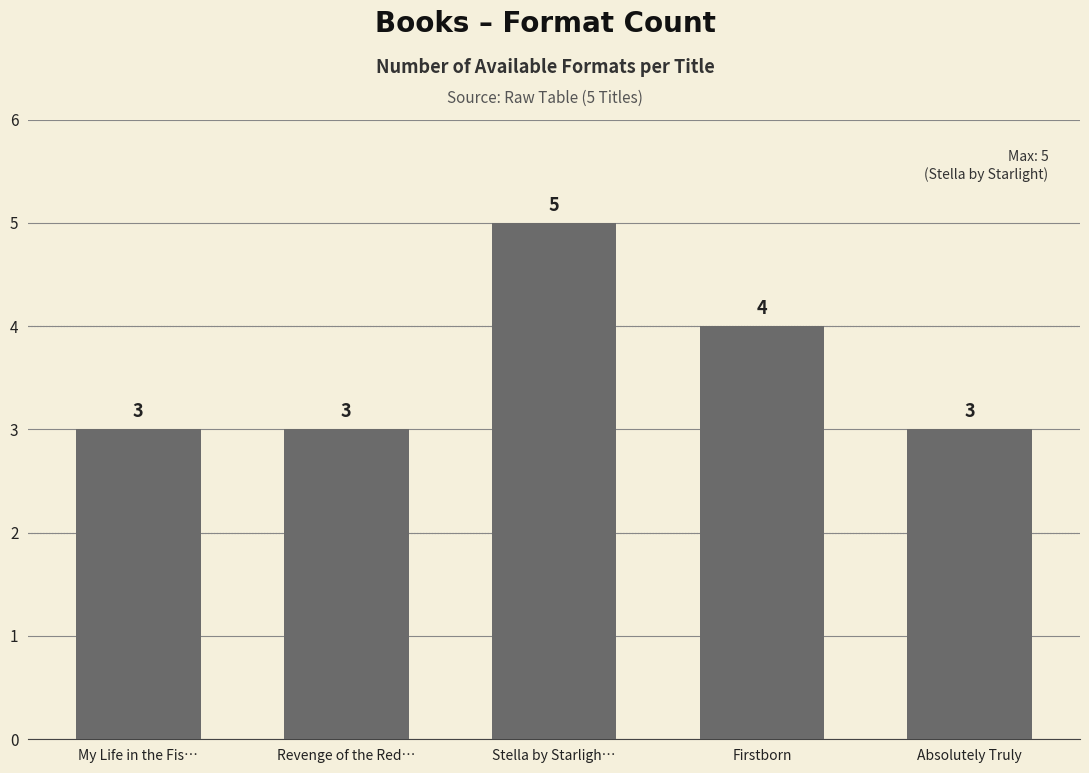

Reading left to right, extract all data points from this chart.

My Life in the Fis…=3	Revenge of the Red…=3	Stella by Starligh…=5	Firstborn=4	Absolutely Truly=3